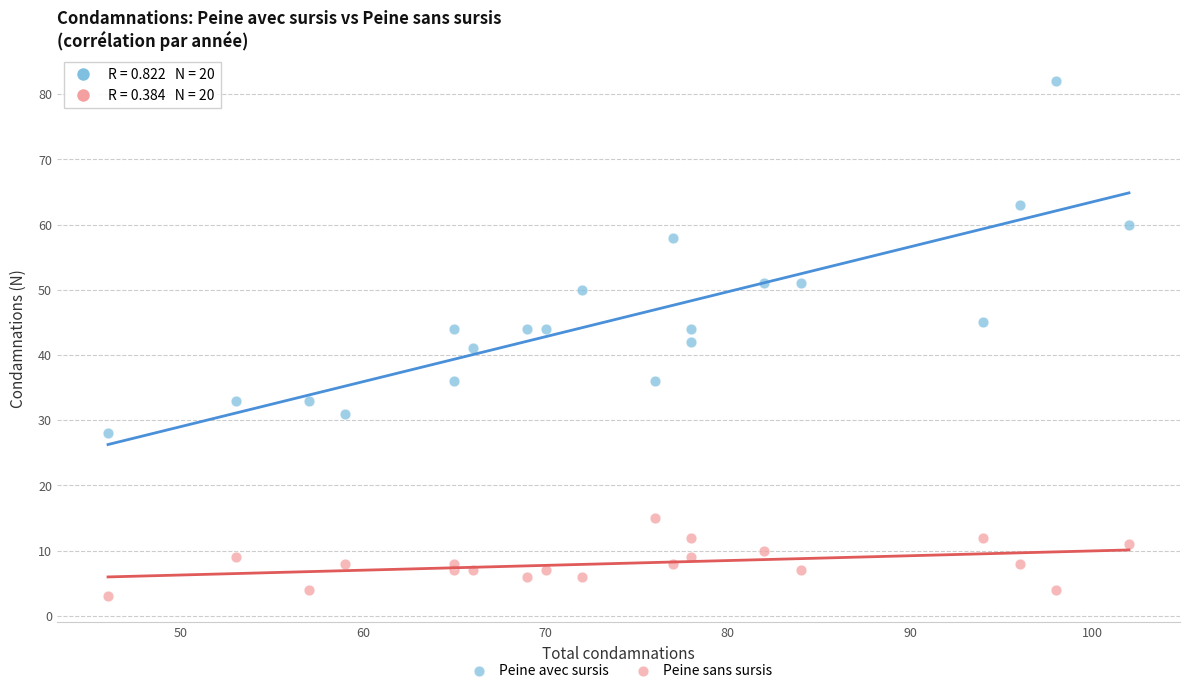

Which series has the largest Y range (max minus min)?

Peine avec sursis